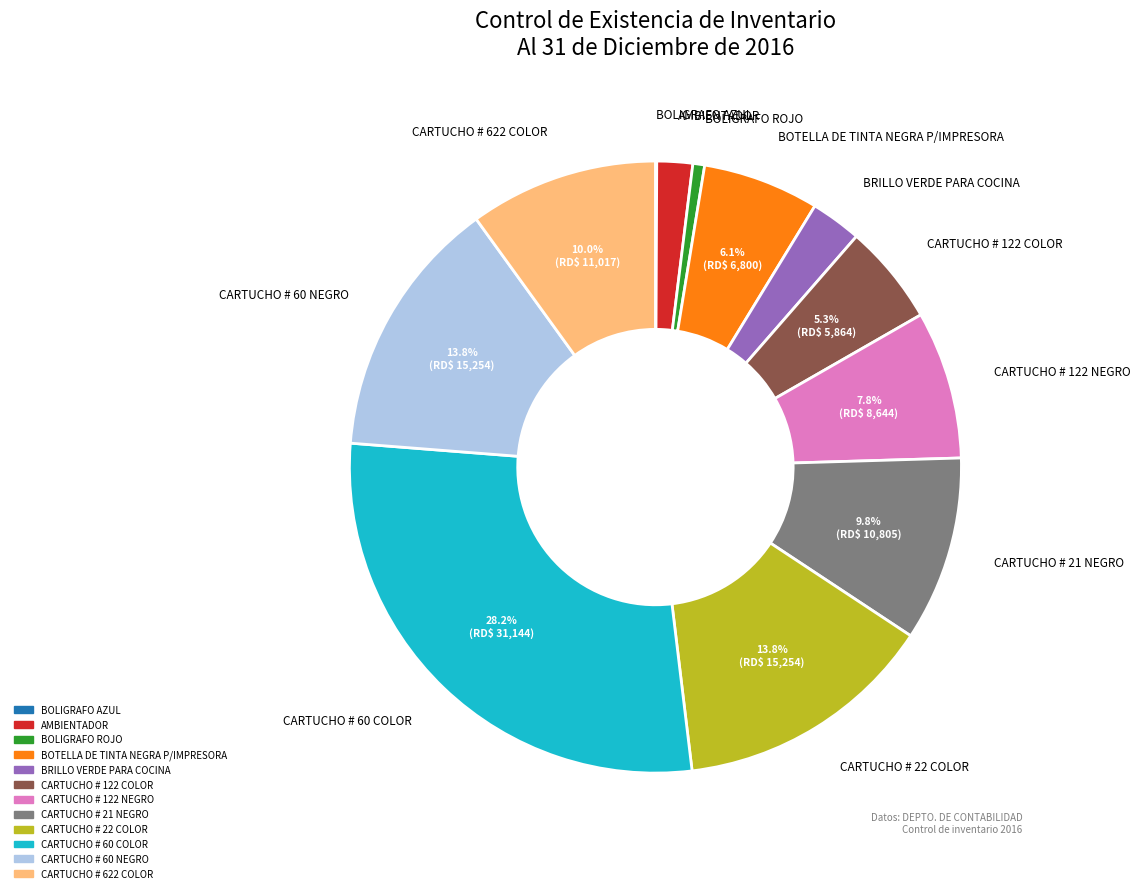

True or false: CARTUCHO # 622 COLOR accounts for 10% of the total.

True